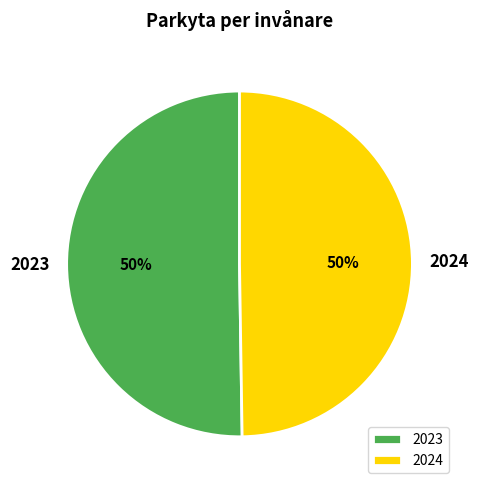

True or false: 2024 accounts for 43% of the total.

False